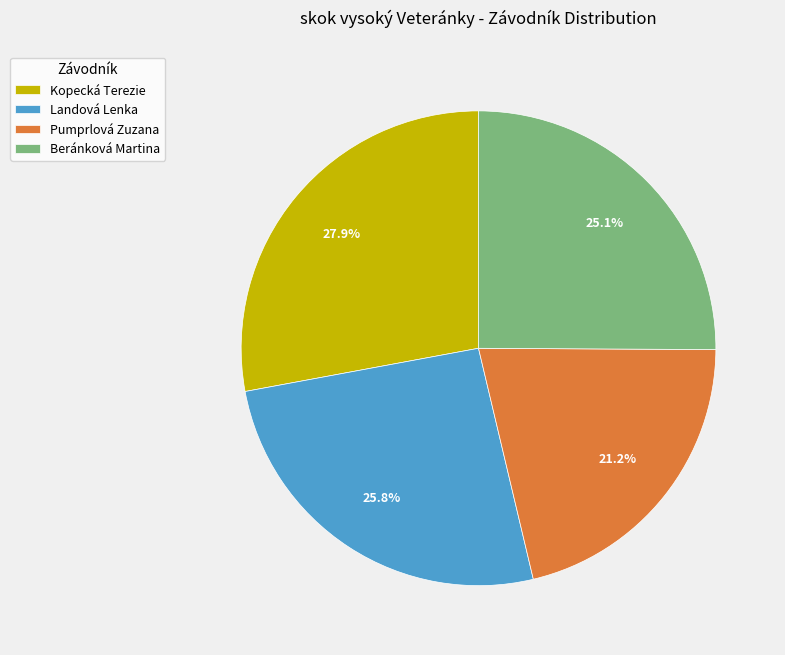

Which has a higher value, Beránková Martina or Pumprlová Zuzana?

Beránková Martina